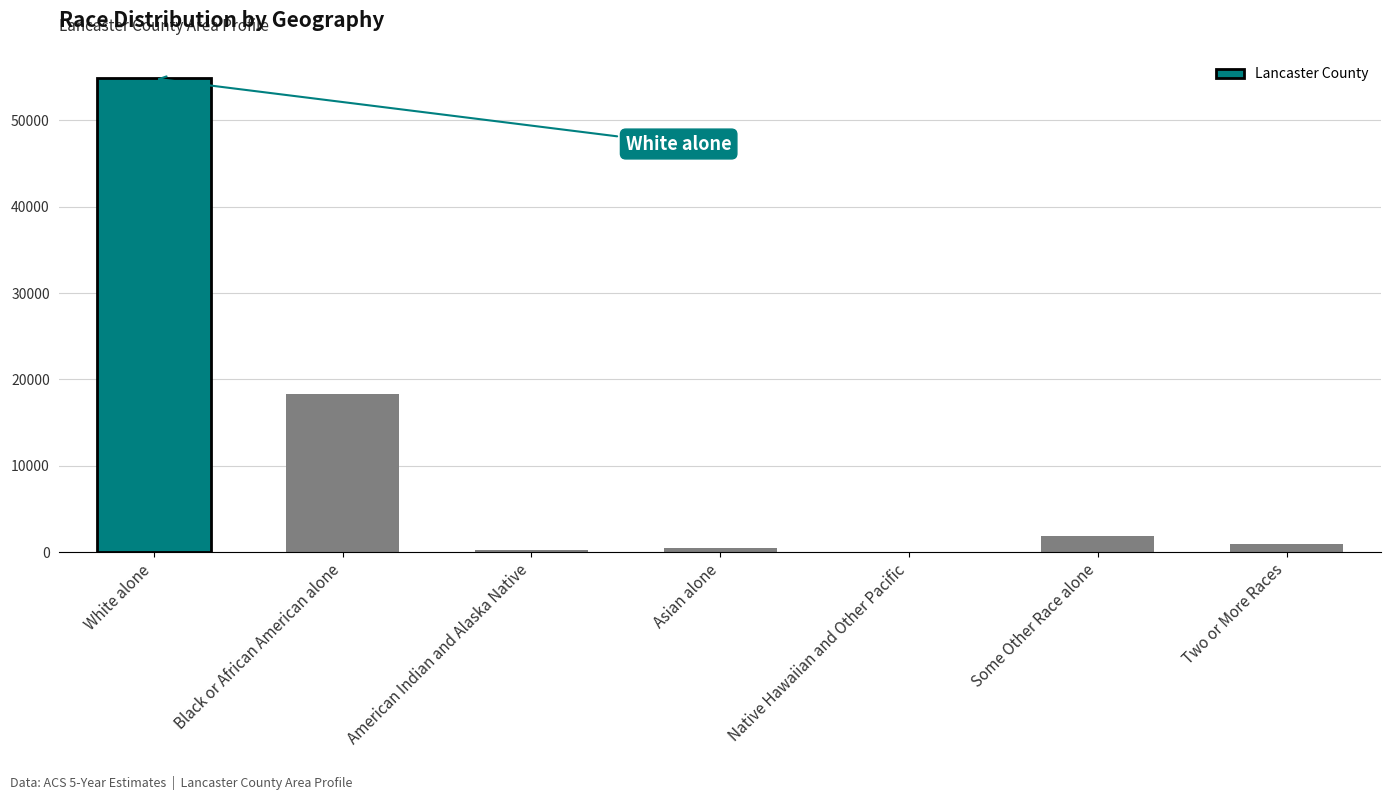

Between Asian alone and Black or African American alone, which is larger?

Black or African American alone